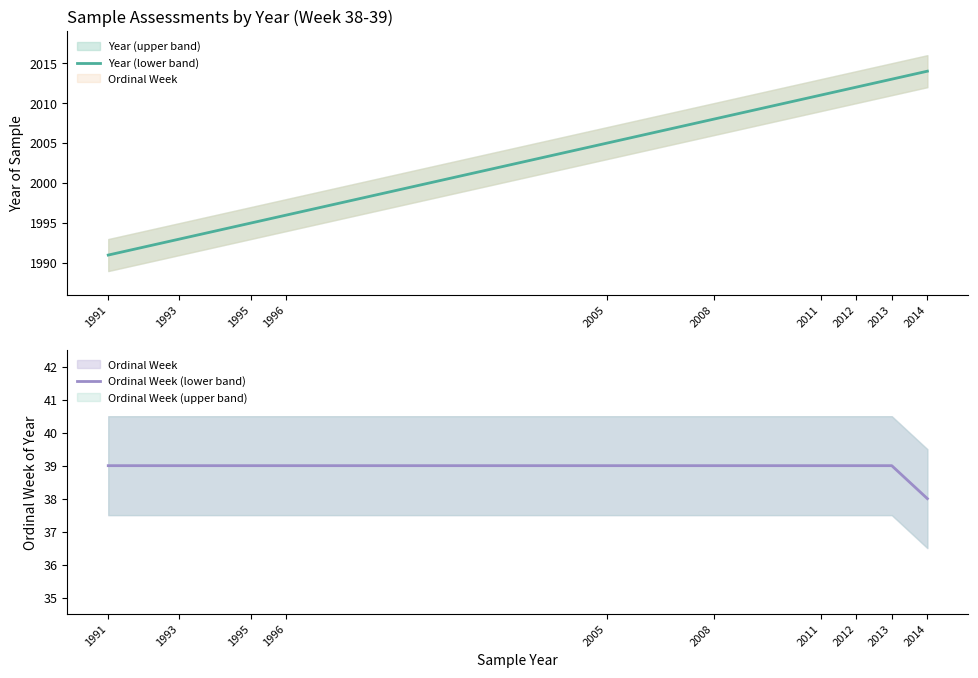

Does the chart display data point markers on the line(s)?

No